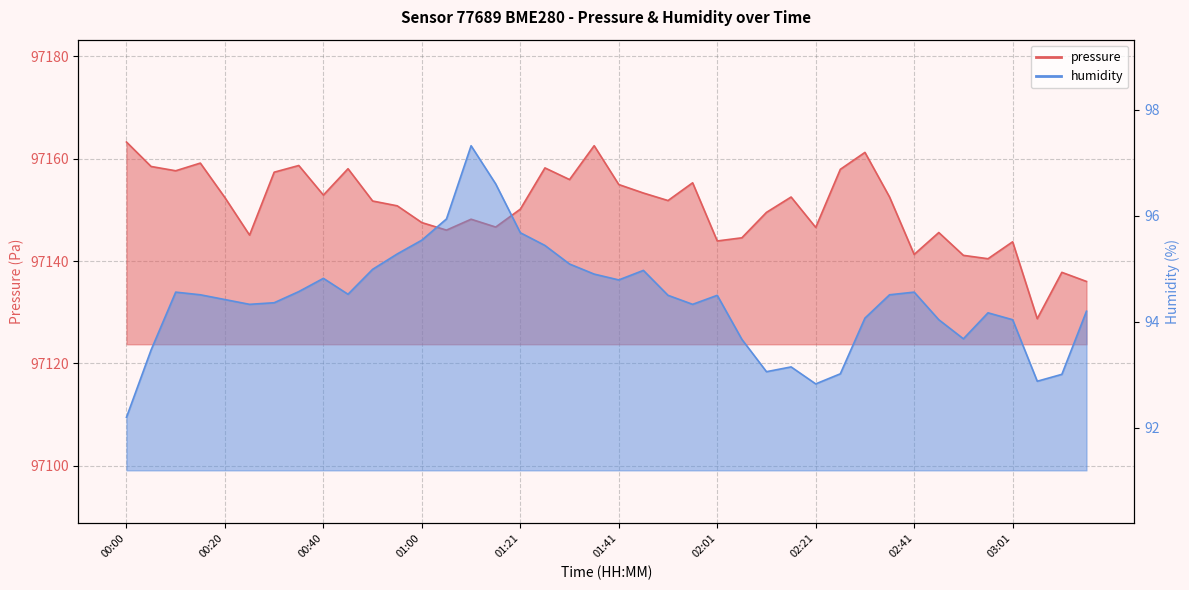

The humidity series shows 96.6 at 01:16. True or false?

True